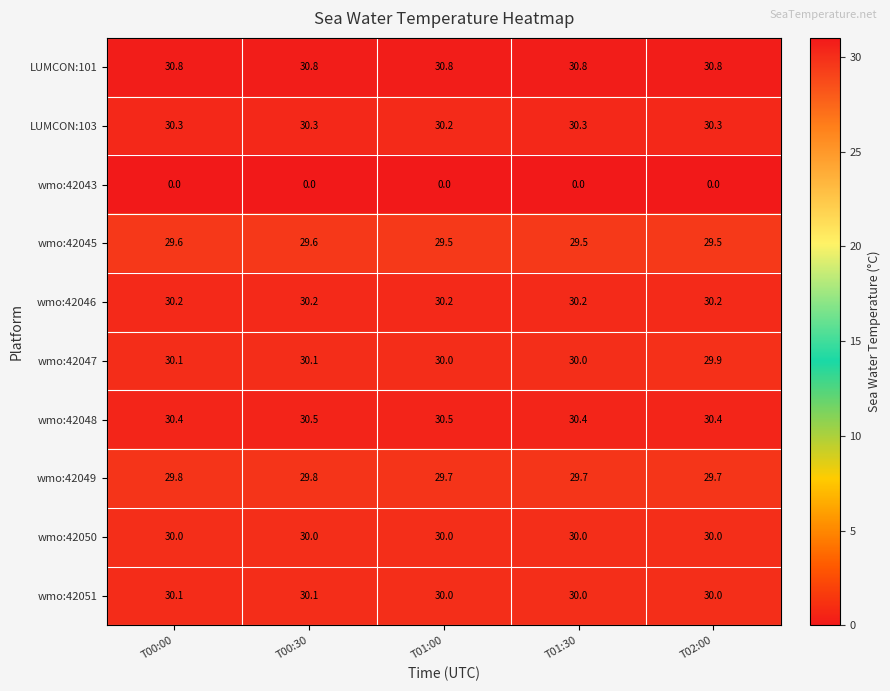

True or false: wmo:42051 has a value of 10.5 at T01:00.

False